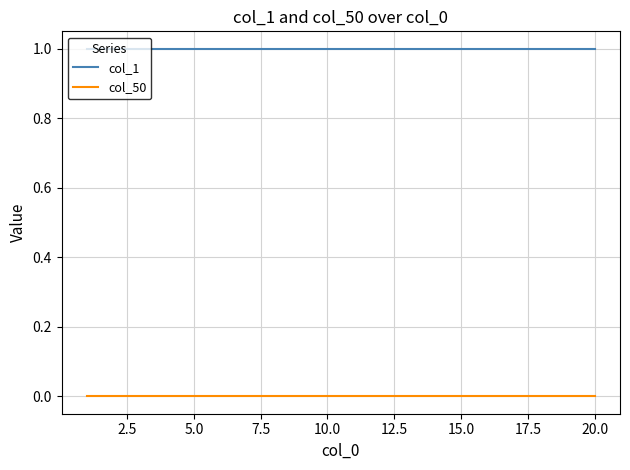

Is this an area chart (filled region under the line)?

No